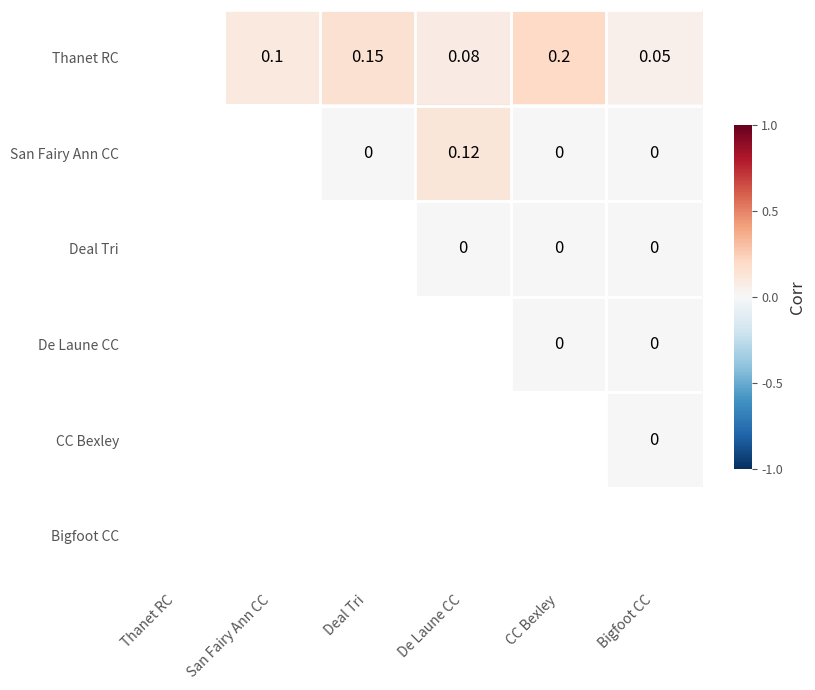

What is the spread (max minus min) of values at CC Bexley?

0.2